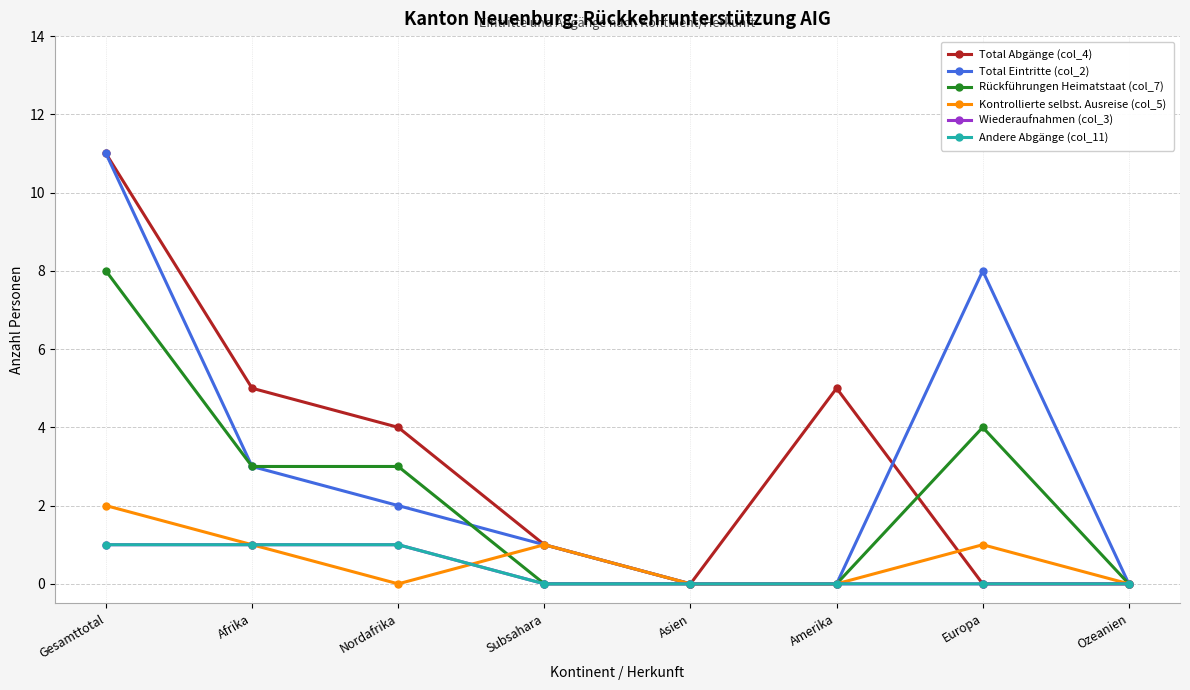

Is it true that Rückführungen Heimatstaat (col_7) equals -3 at Amerika?

False